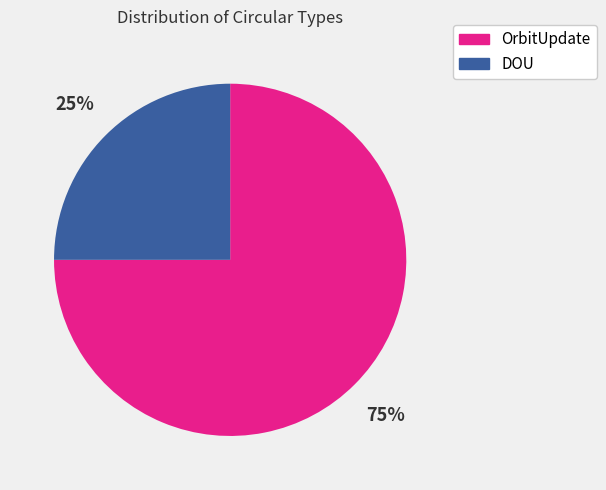

Which category has the smallest portion of the pie?

DOU